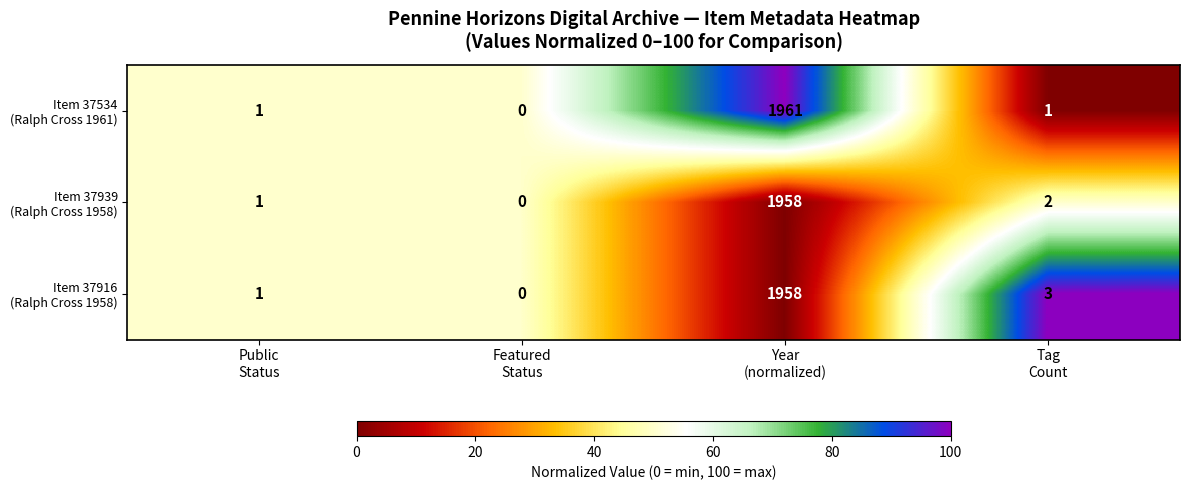

Count the number of categories in the chart.

4